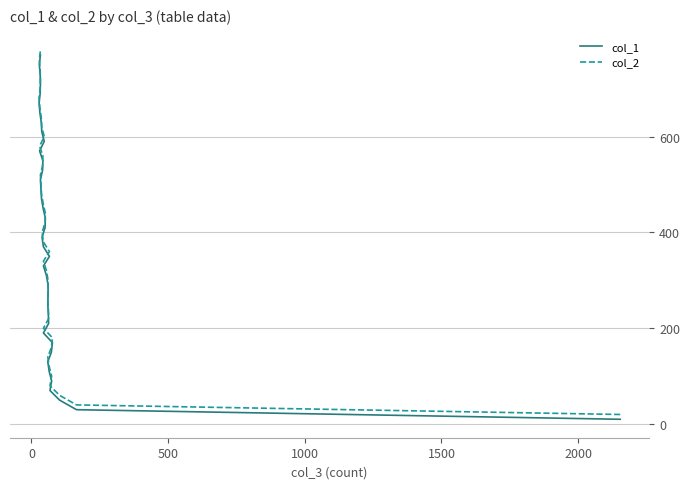

Which series has the largest range (max minus min)?

col_1